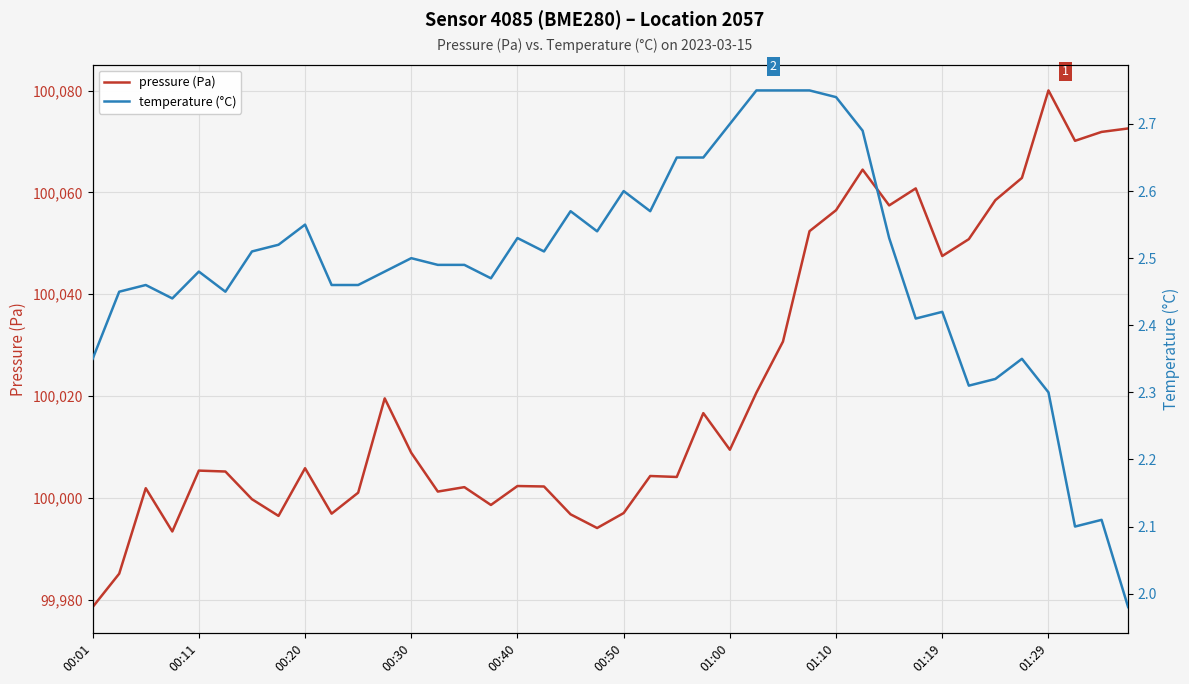

True or false: pressure (Pa) has more than 0 interior local peaks.

True